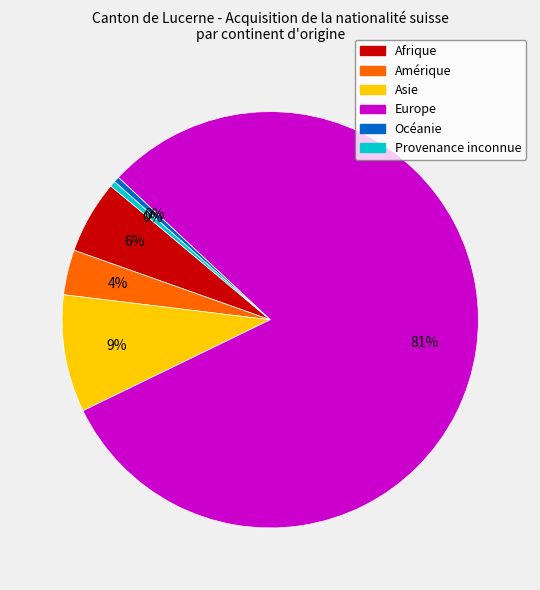

Does any single category account for the majority?

Yes